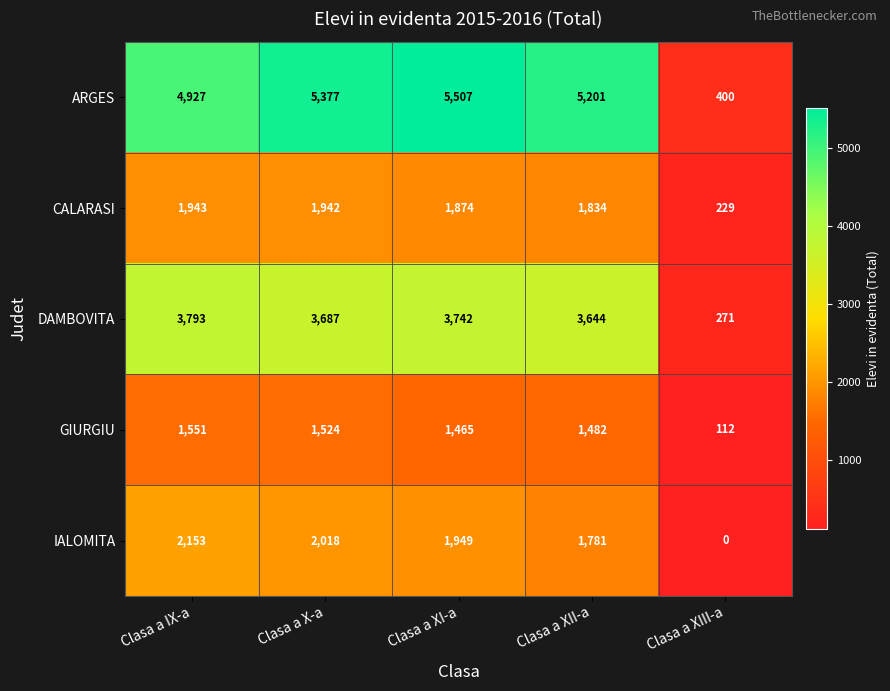

How many values in the IALOMITA series are below 1949?

2